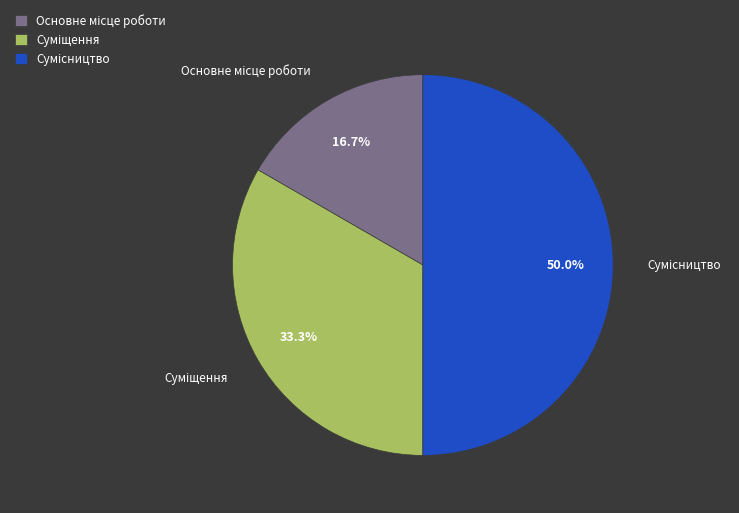

True or false: Суміщення accounts for 33% of the total.

True